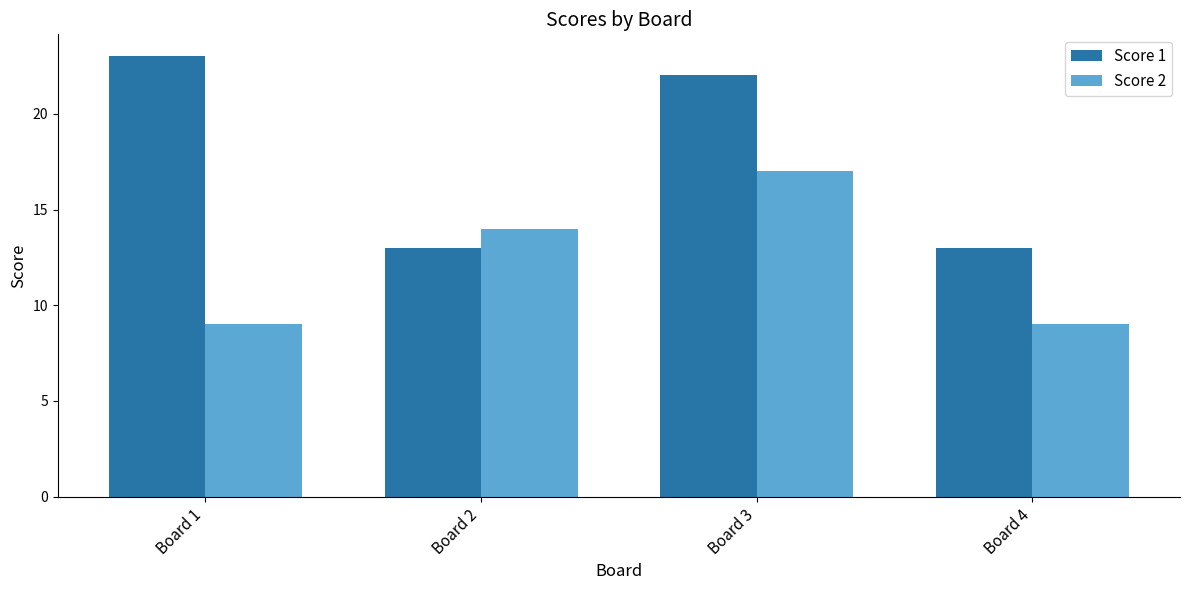

How many bars are there in each group?

2